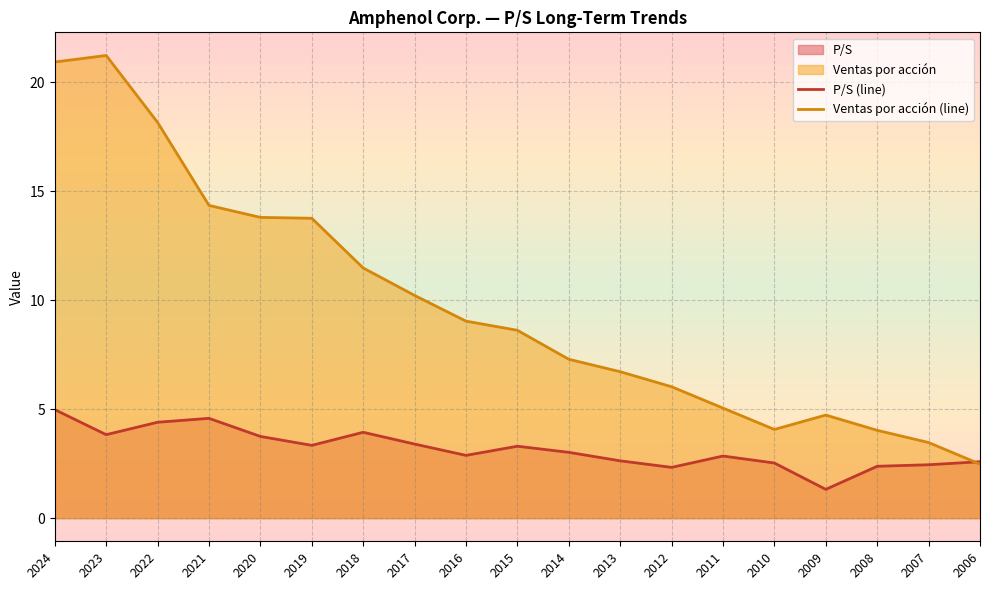

Is it true that P/S (line) equals 1.0 at 2018?

False